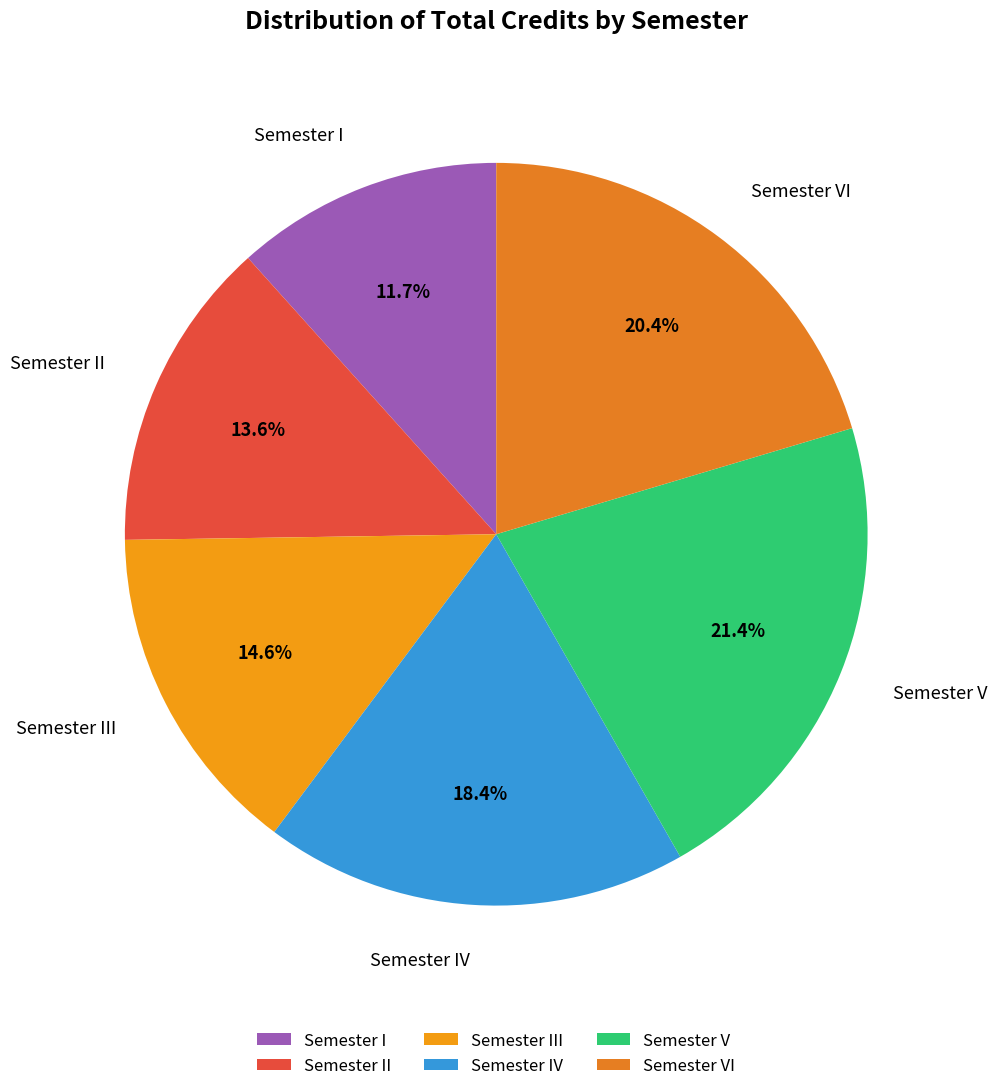

Rank the categories by value from lowest to highest.

Semester I, Semester II, Semester III, Semester IV, Semester VI, Semester V